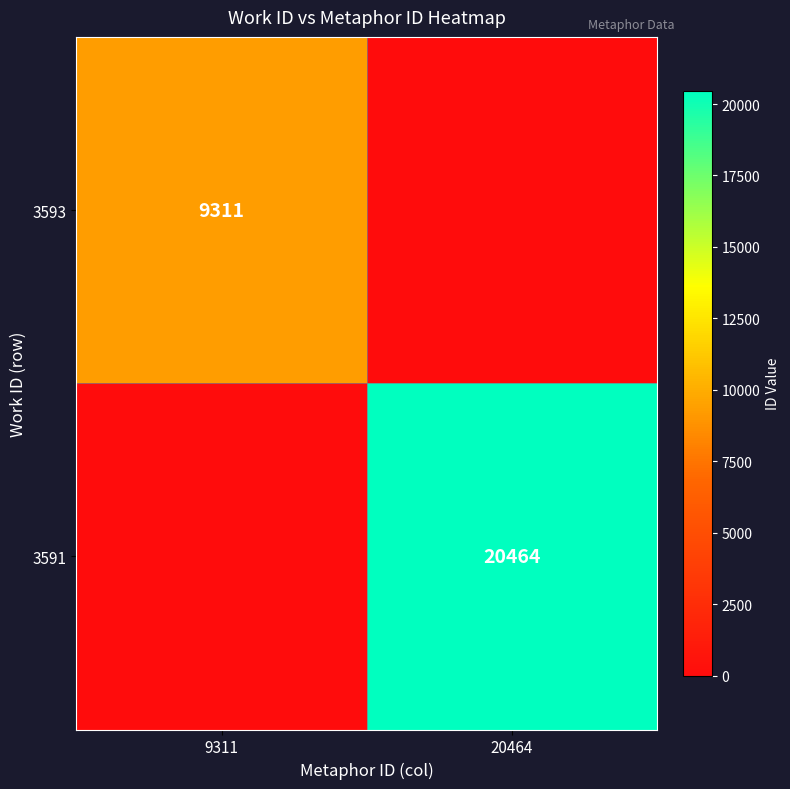

Is it true that 3591 equals 20464 at 20464?

True